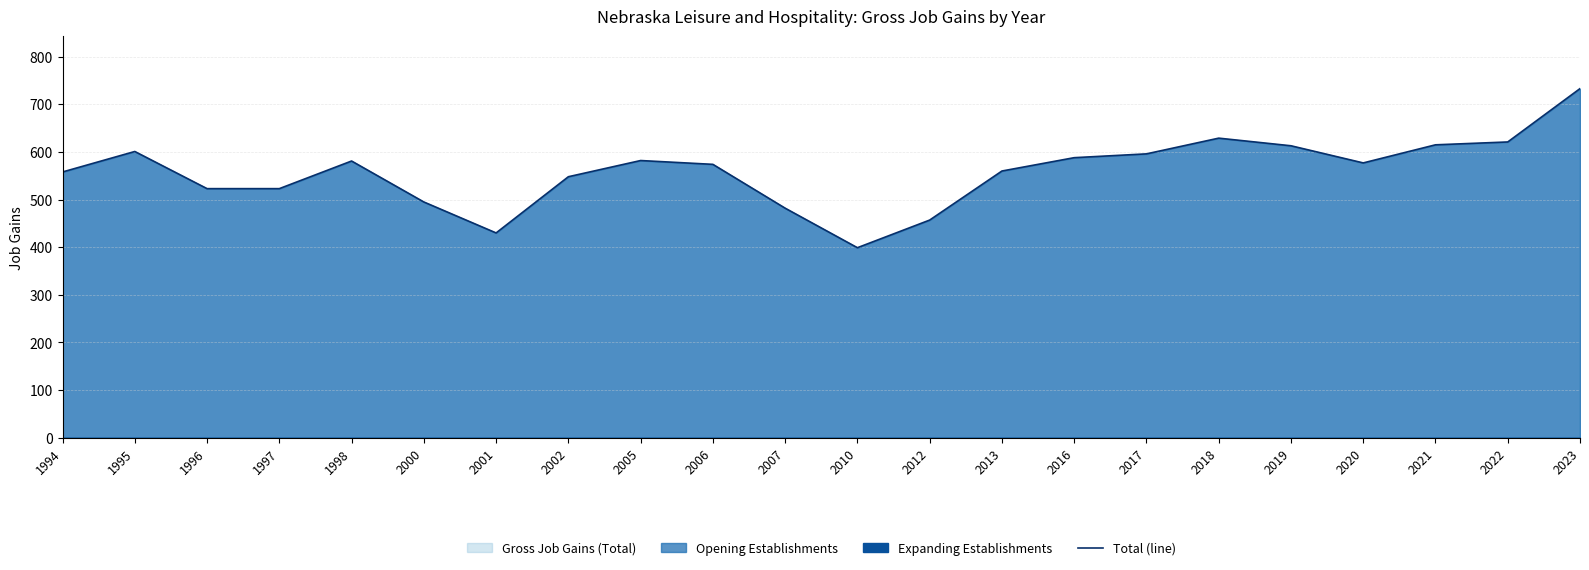

Where is the data nearest to the value 566?

2013